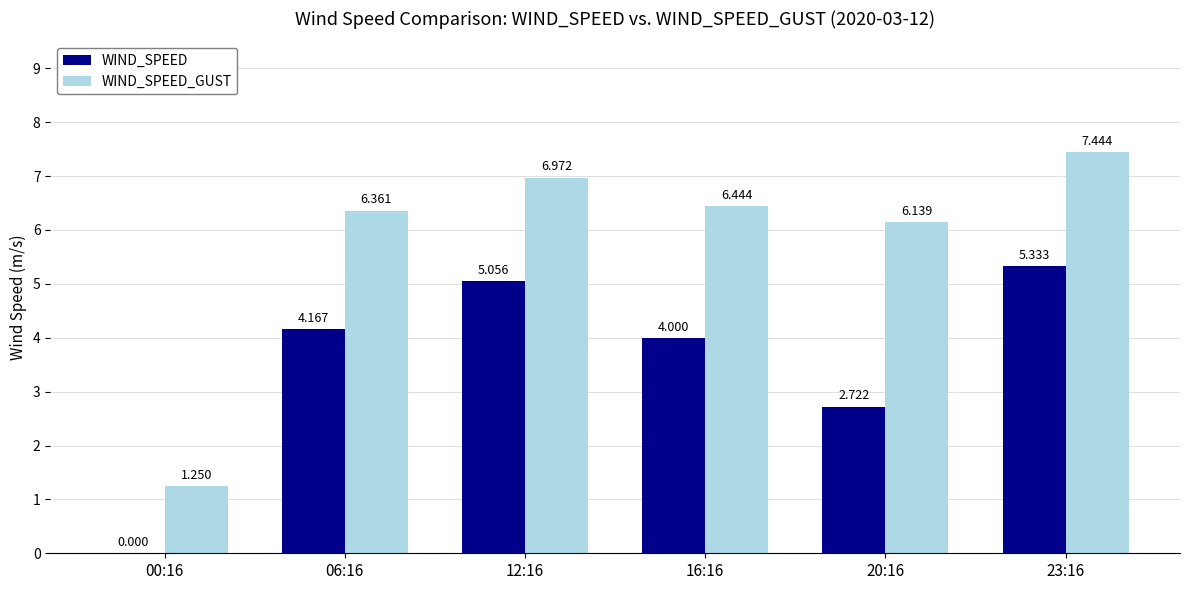

Is the value of WIND_SPEED at 23:16 greater than the value of WIND_SPEED_GUST at 16:16?

No